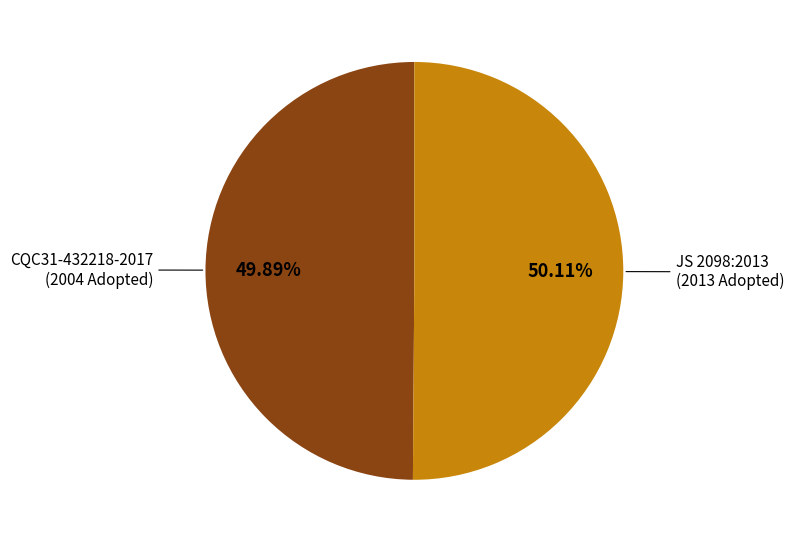

Does any single category account for the majority?

Yes